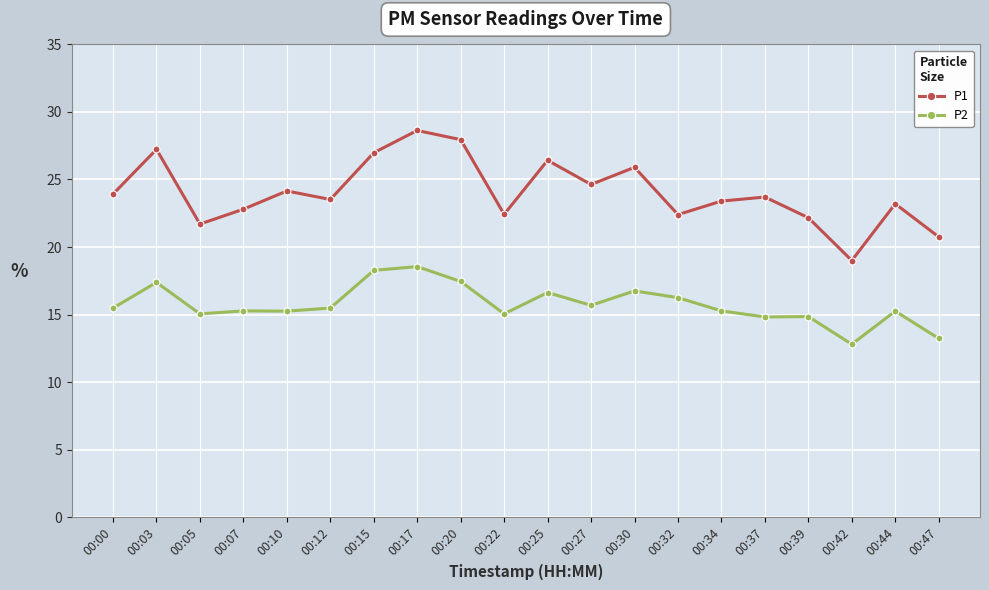

What is the value of the P2 point at the 3rd from the left?

15.1